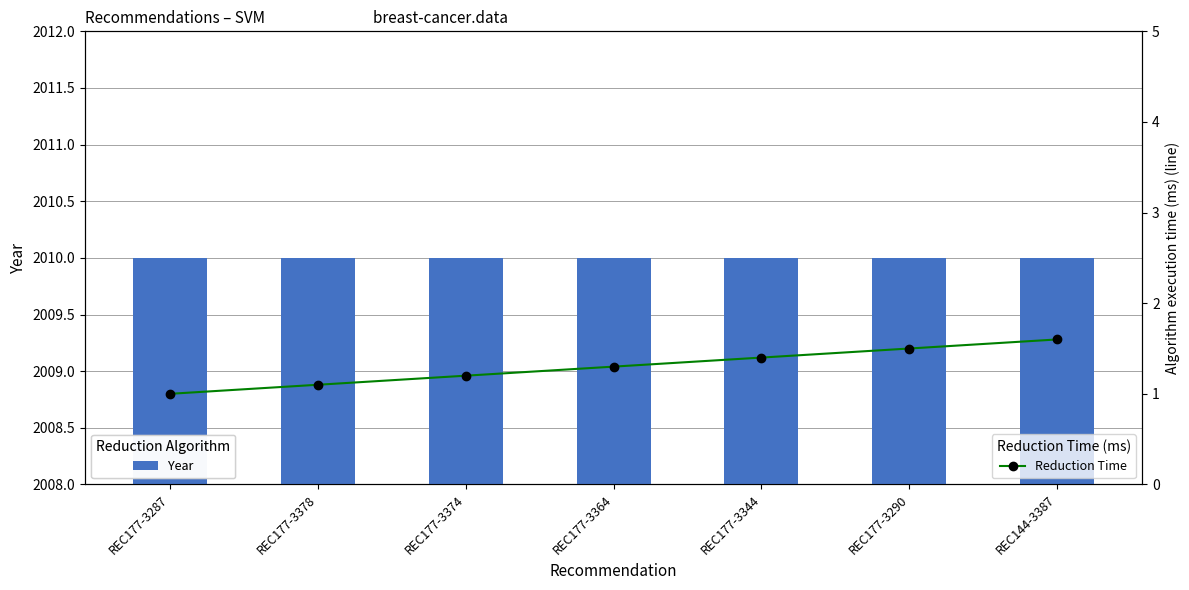

What position from the left is REC177-3290?

6